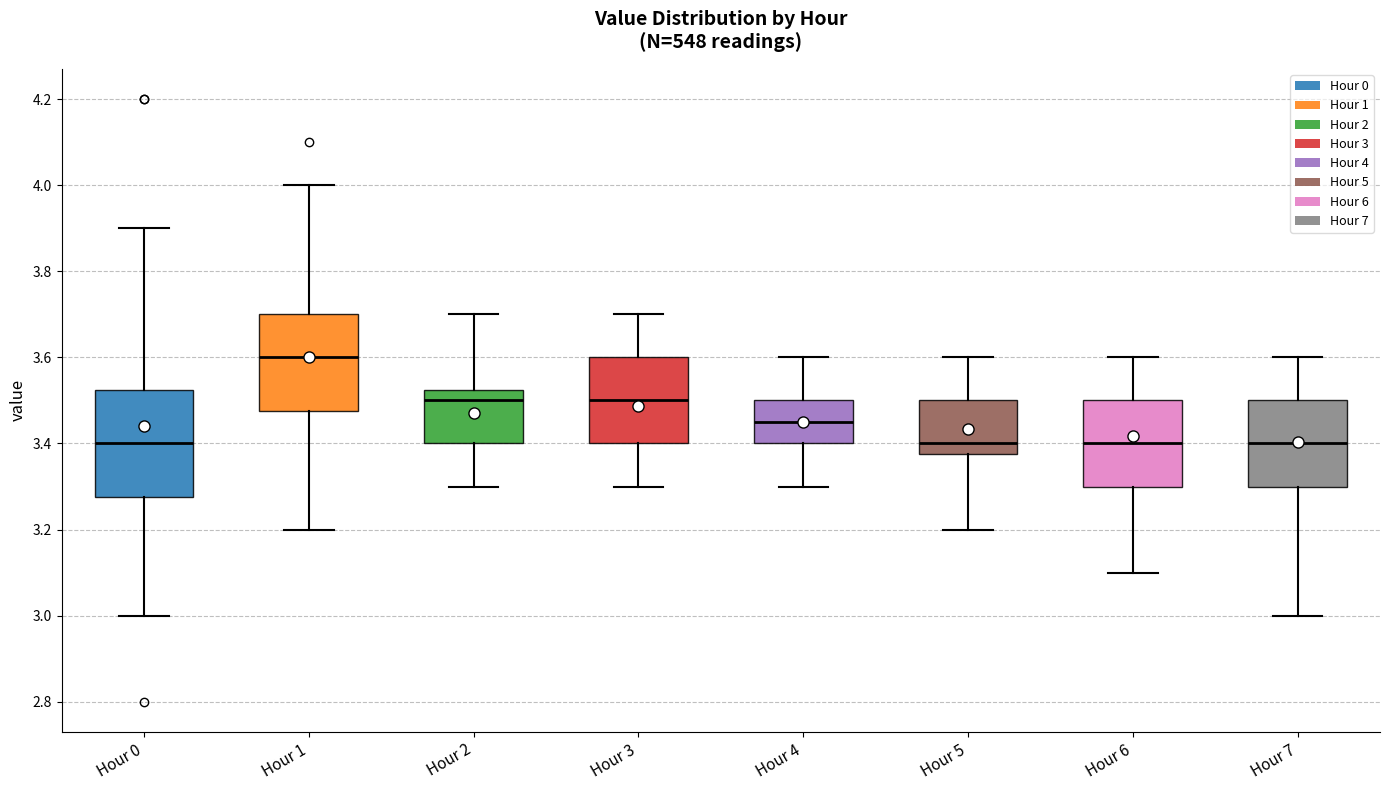

Reading left to right, transcribe this box plot: for each box, give where its median line is, the range the box spans, and where its two whiskers end, as read against the y-axis. The values are not printed on the chart, so give them approximately, as read against the axis.

Hour 0: median 3.40, box 3.28 to 3.52, whiskers 3.00 to 3.90
Hour 1: median 3.60, box 3.48 to 3.70, whiskers 3.20 to 4.00
Hour 2: median 3.50, box 3.40 to 3.52, whiskers 3.30 to 3.70
Hour 3: median 3.50, box 3.40 to 3.60, whiskers 3.30 to 3.70
Hour 4: median 3.46, box 3.40 to 3.50, whiskers 3.30 to 3.60
Hour 5: median 3.40, box 3.38 to 3.50, whiskers 3.20 to 3.60
Hour 6: median 3.40, box 3.30 to 3.50, whiskers 3.10 to 3.60
Hour 7: median 3.40, box 3.30 to 3.50, whiskers 3.00 to 3.60